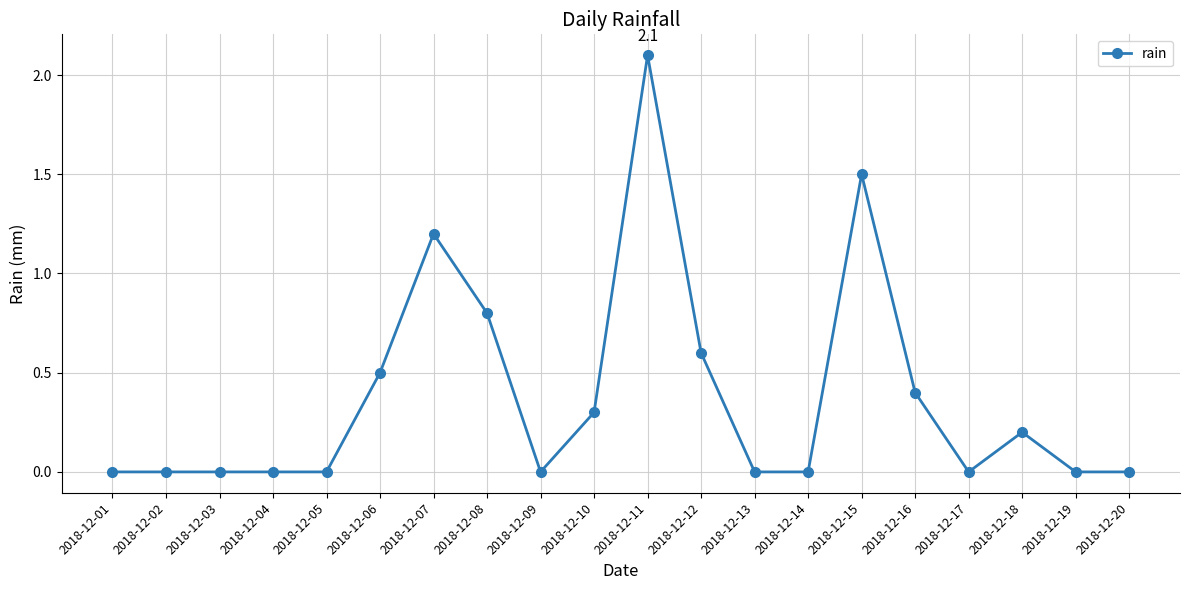

True or false: the data shows 2.0 at 2018-12-15.

False